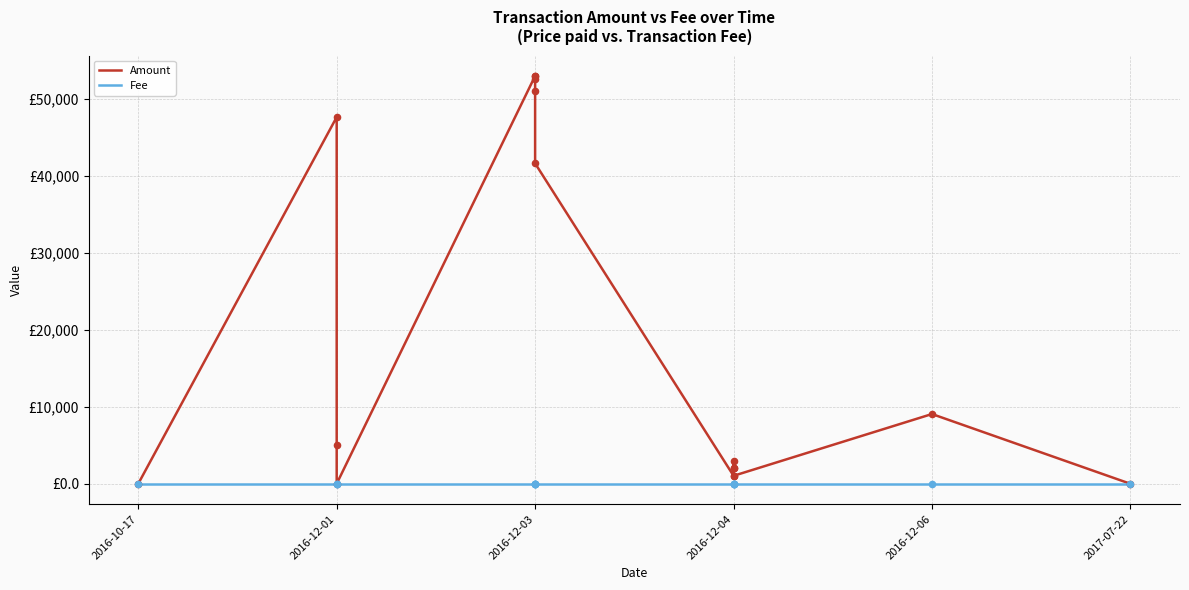

Which series has the largest total across all categories?

Amount